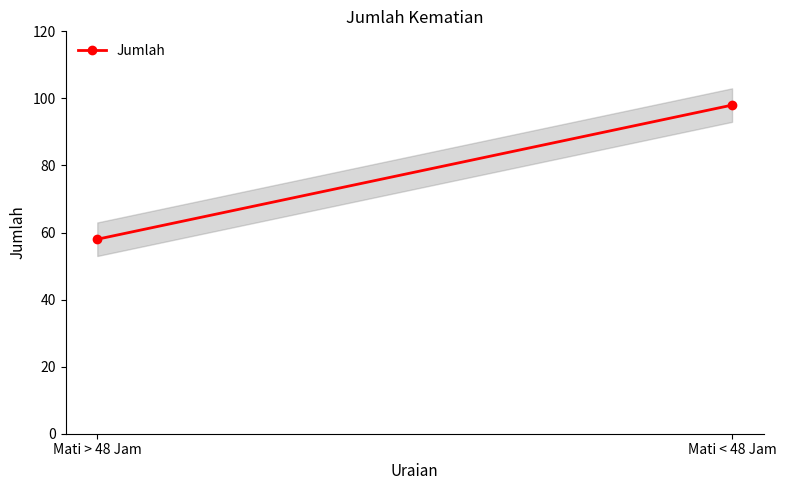

What is the value of the 2nd point from the left?

98